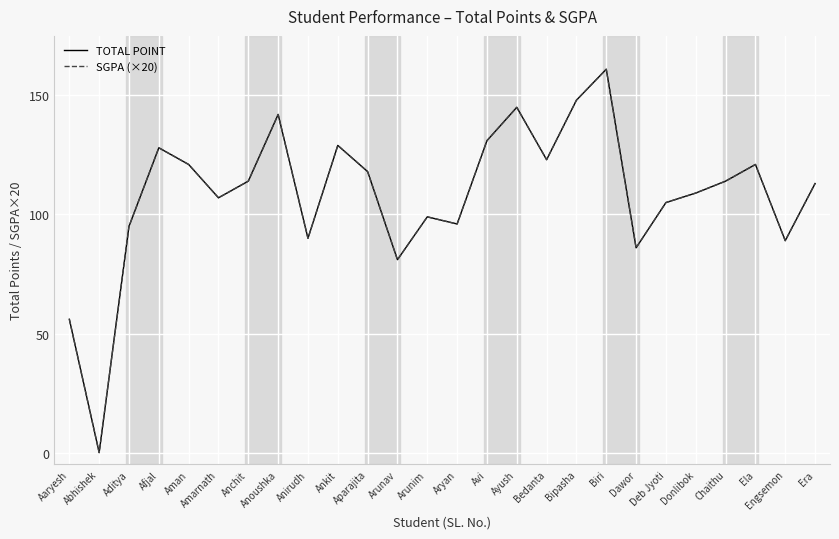

How many interior local valleys does the SGPA (×20) series have?

8